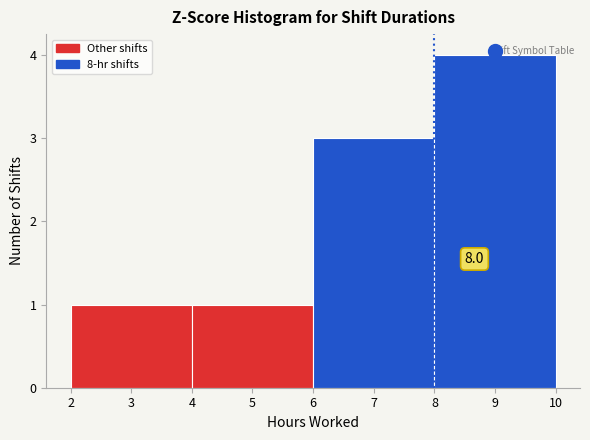

Over which range of the x-axis is the bar tallest?

8 to 10